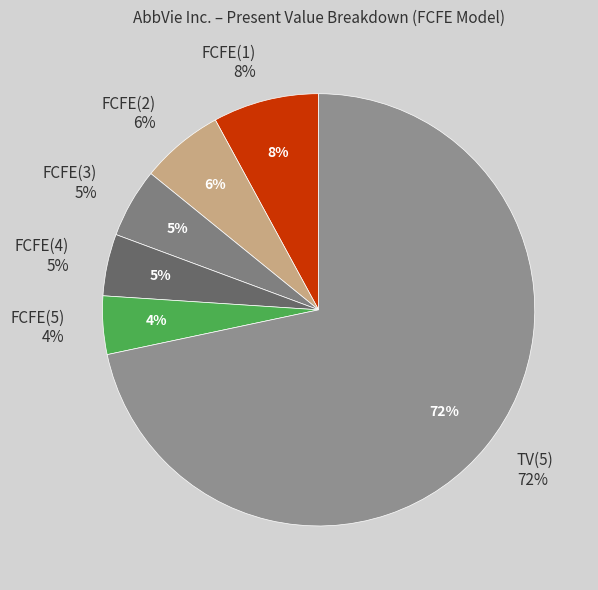

How many slices are in this pie chart?

6